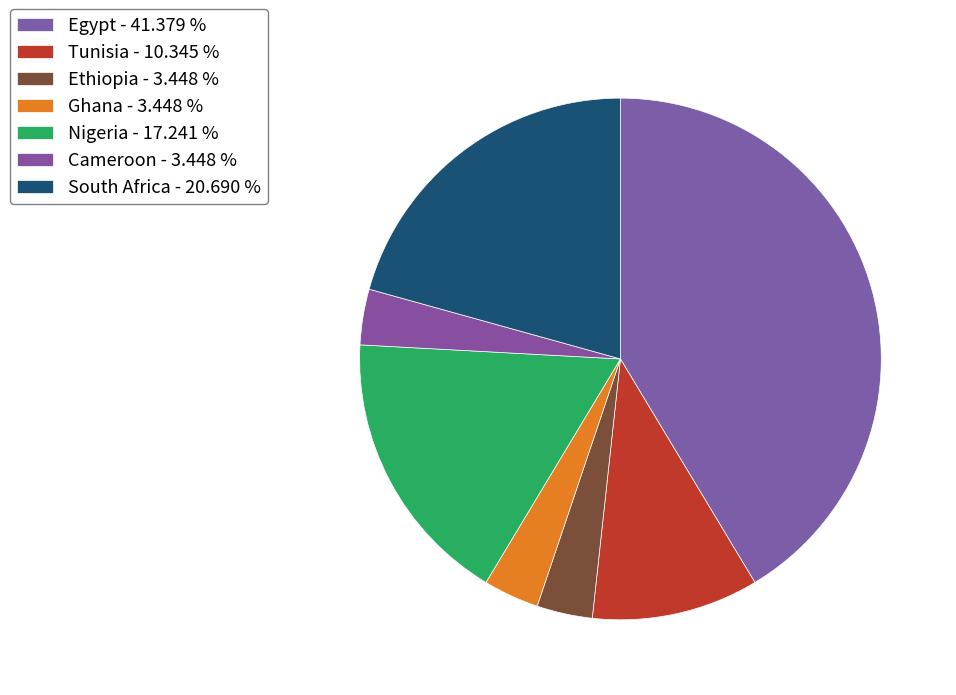

How many segments does this pie chart have?

7